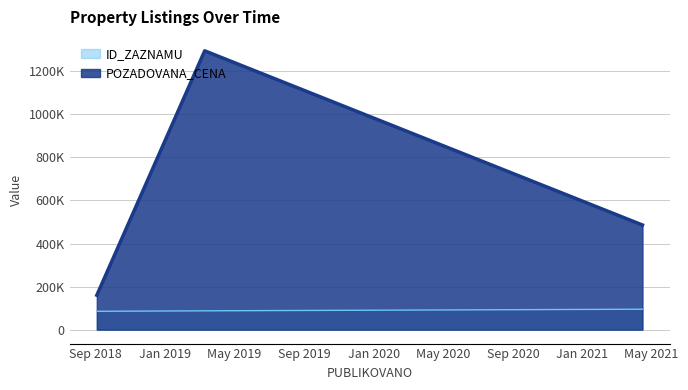

What is the difference between the highest and lowest values at 2018-09-03?

74798